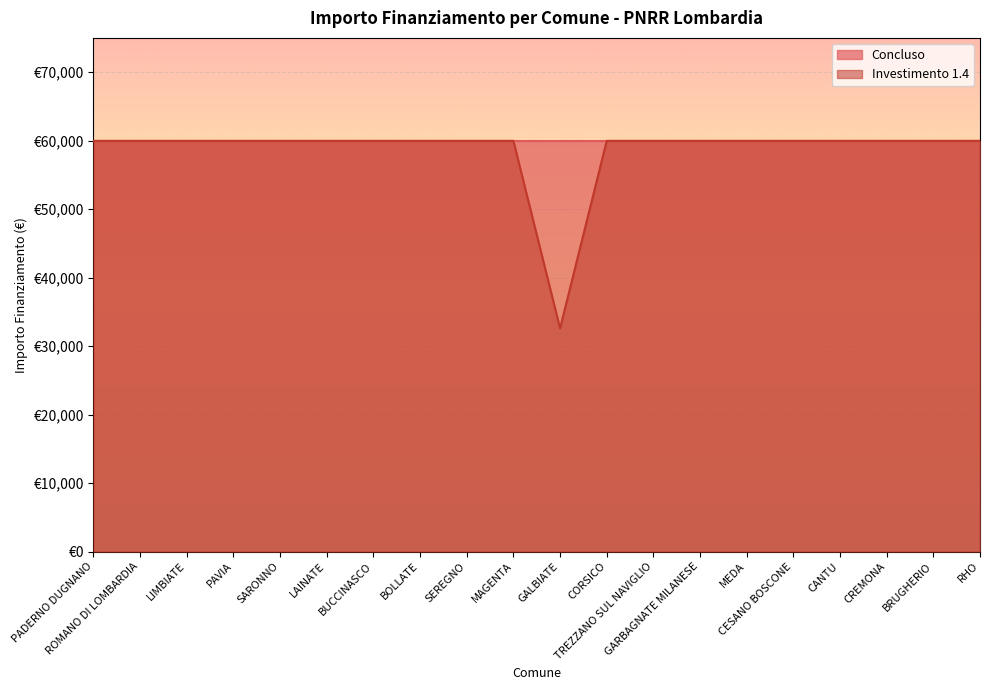

What is the maximum value shown in the chart?

59966